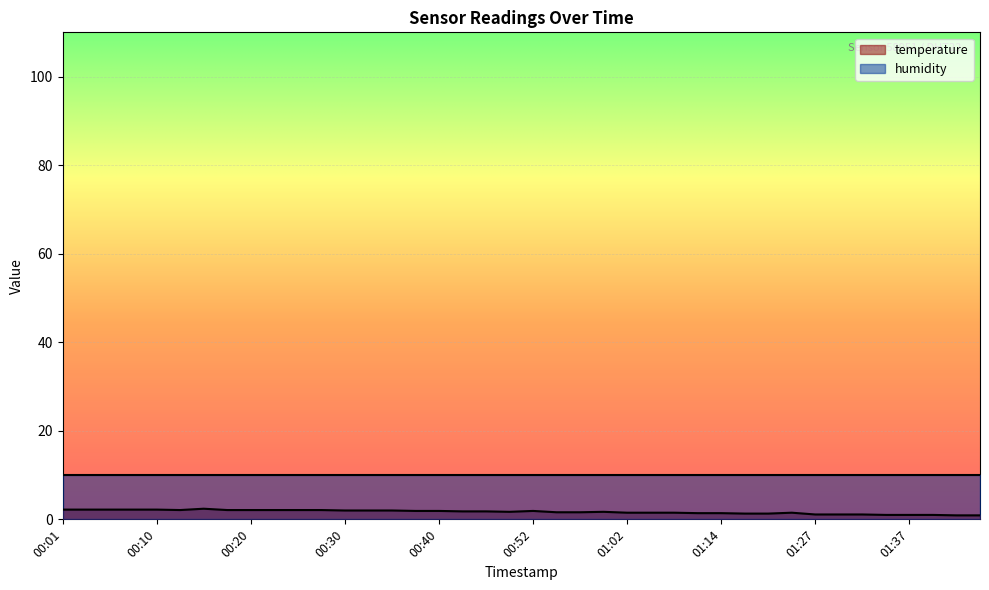

Where is the first local minimum?

00:13